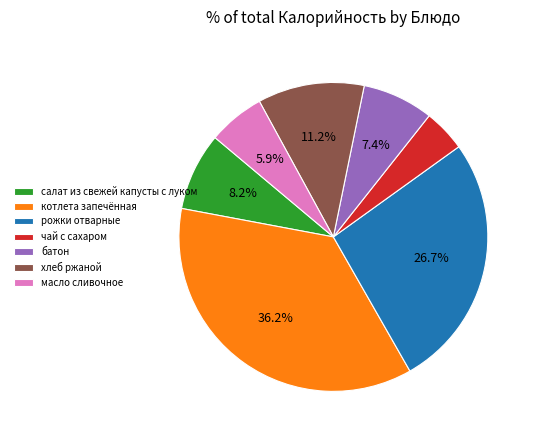

Does рожки отварные account for over 50% of the chart?

No